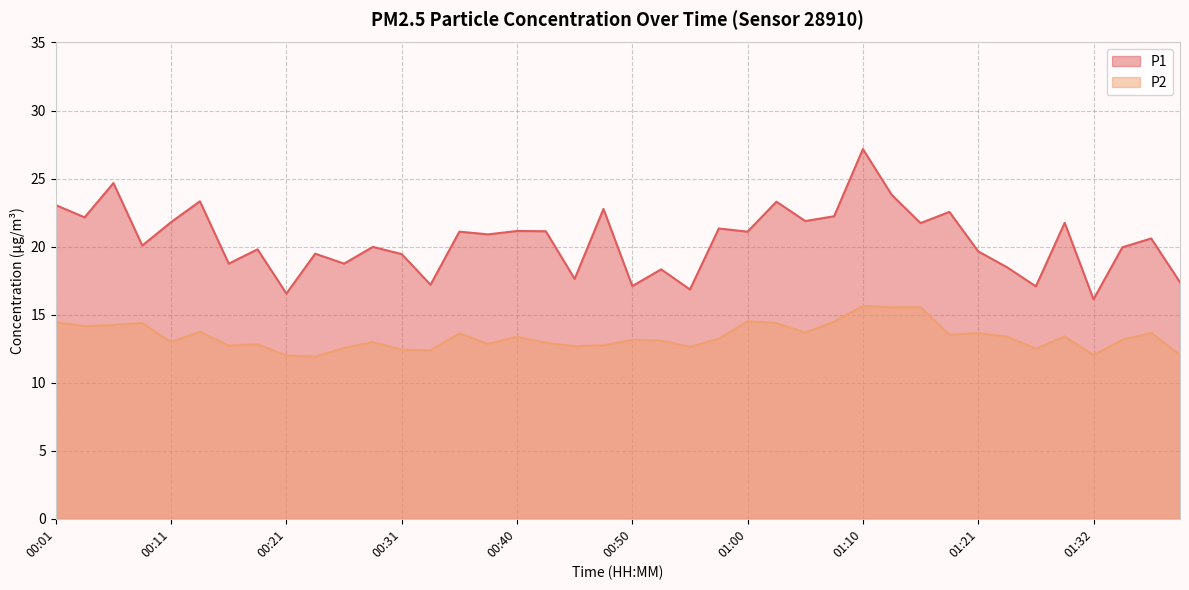

True or false: P1 and P2 intersect in this chart.

False